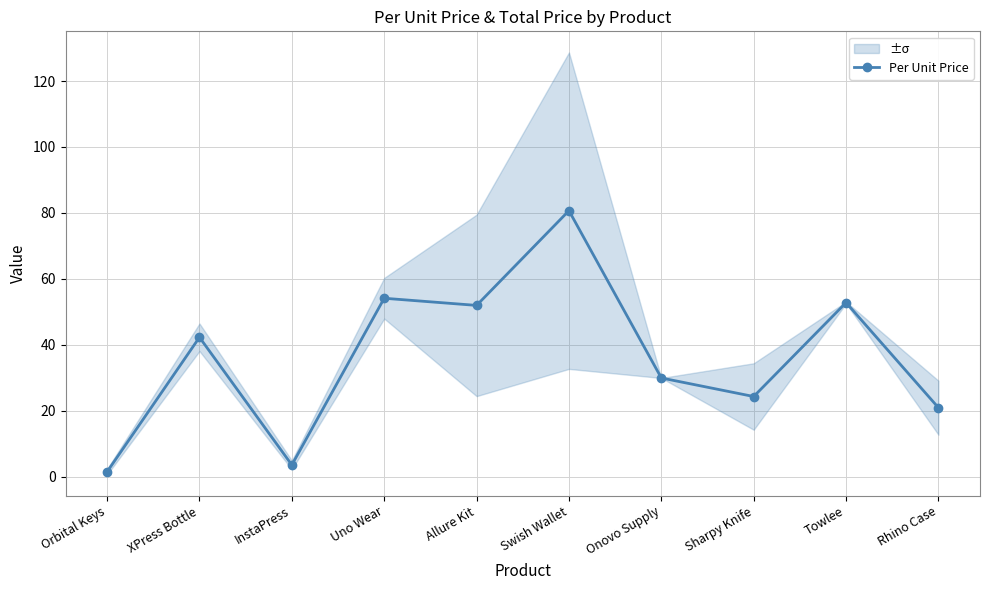

Which has a higher value, Orbital Keys or Rhino Case?

Rhino Case